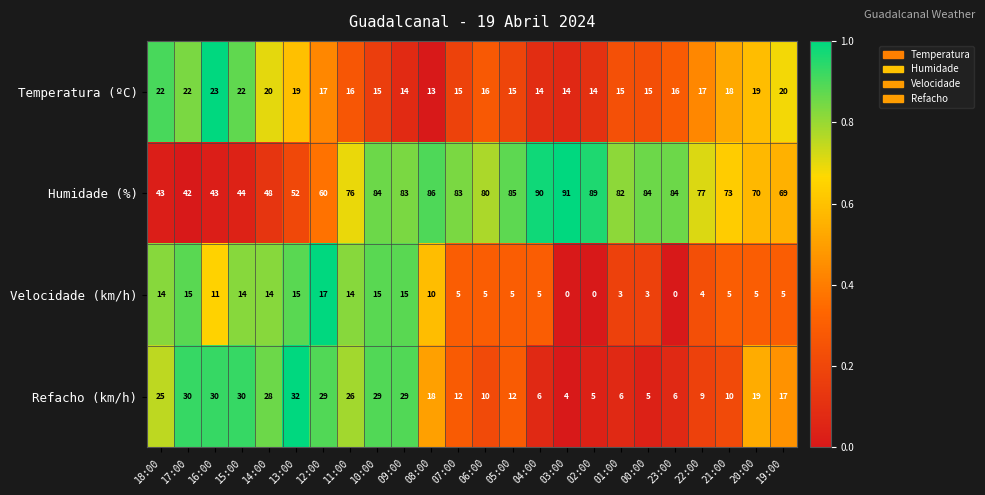

True or false: Temperatura (ºC) has a value of 15 at 00:00.

True